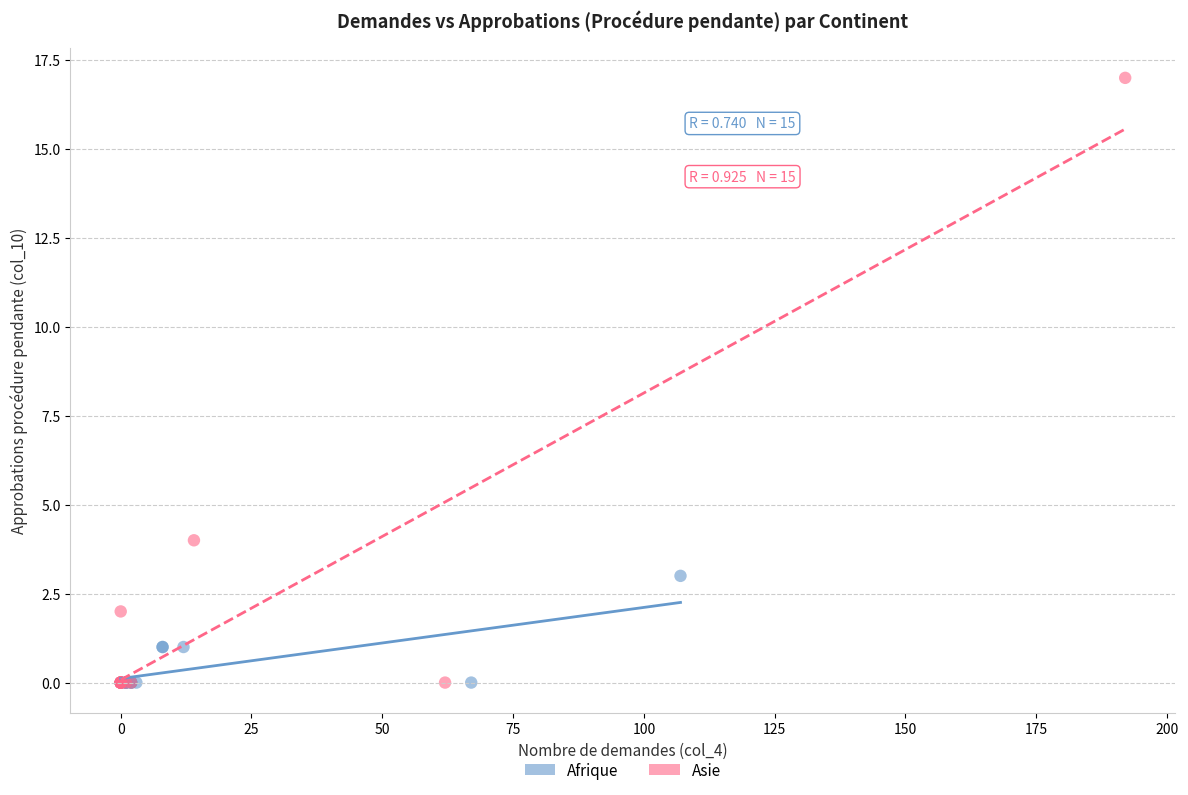

Which series contains the highest Y value?

Asie